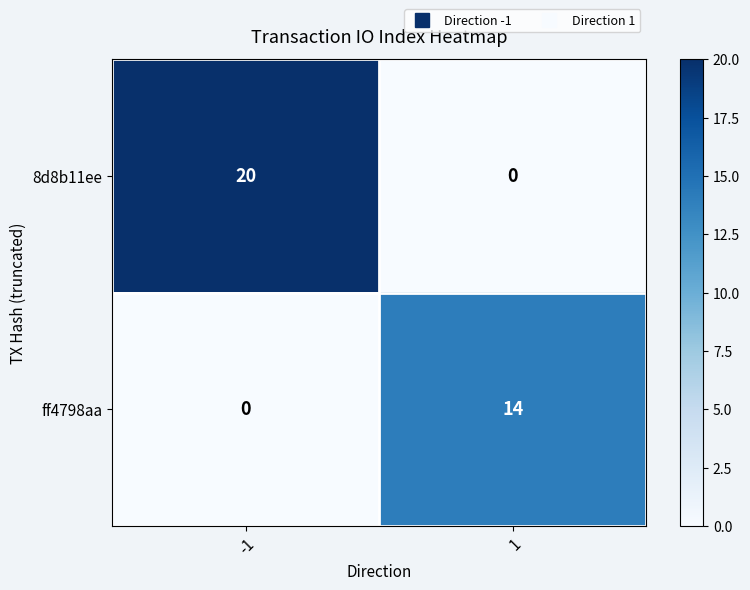

Rank the series by their maximum value, from highest to lowest.

8d8b11ee, ff4798aa